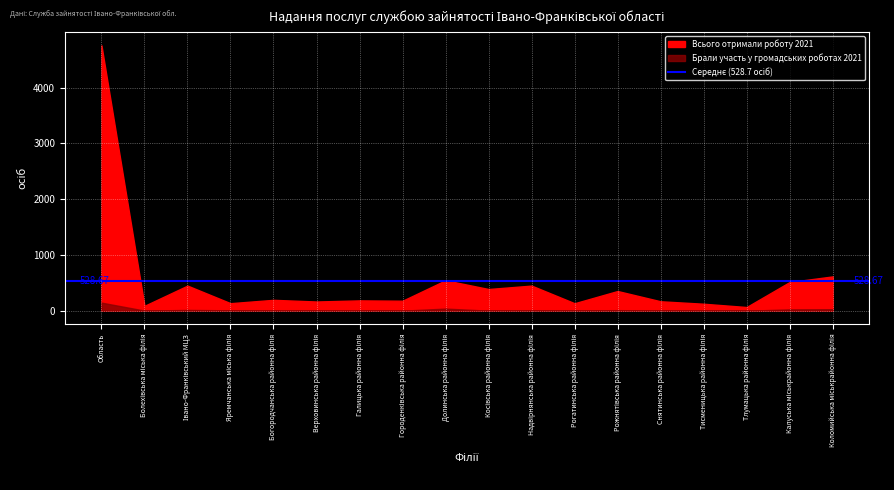

How many series are shown in this chart?

2